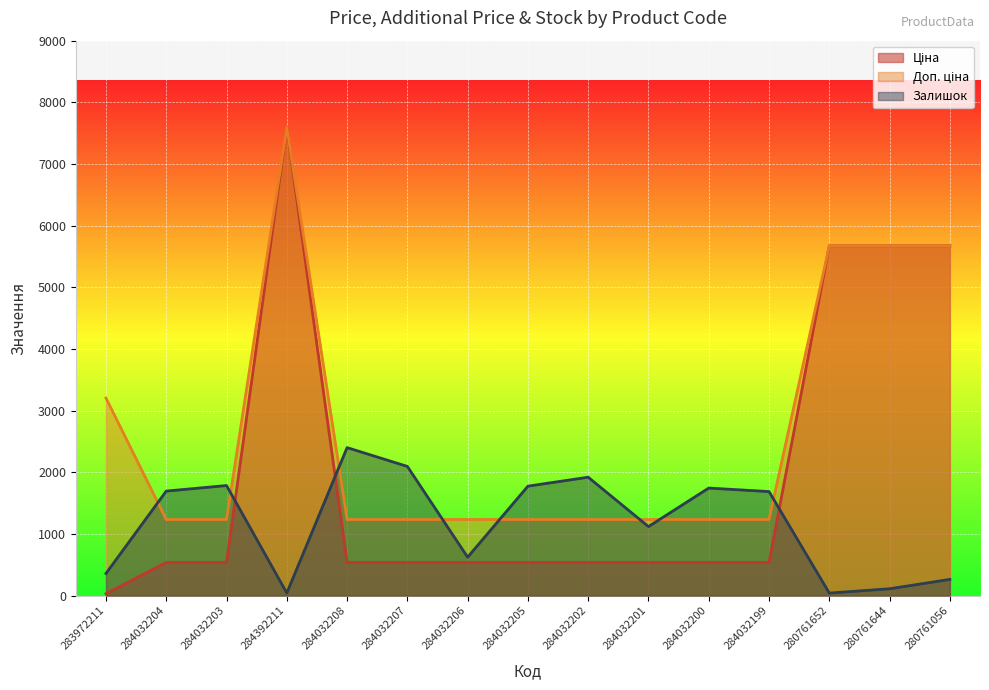

Which series has the largest total across all categories?

Доп. ціна